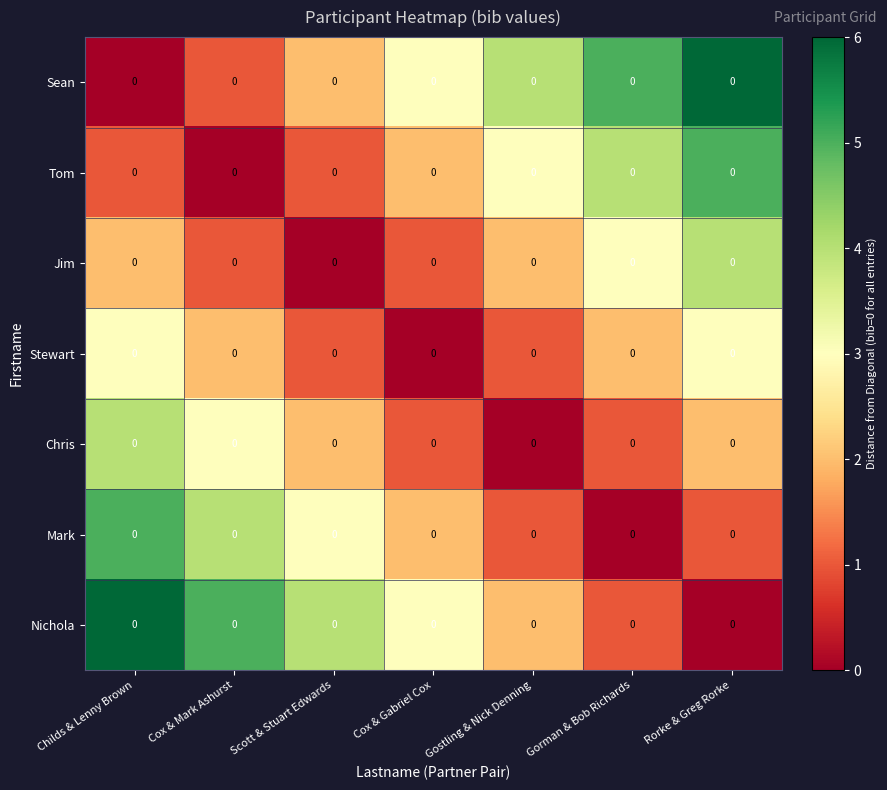

Is it true that Chris equals 1 at Gostling & Nick Denning?

False